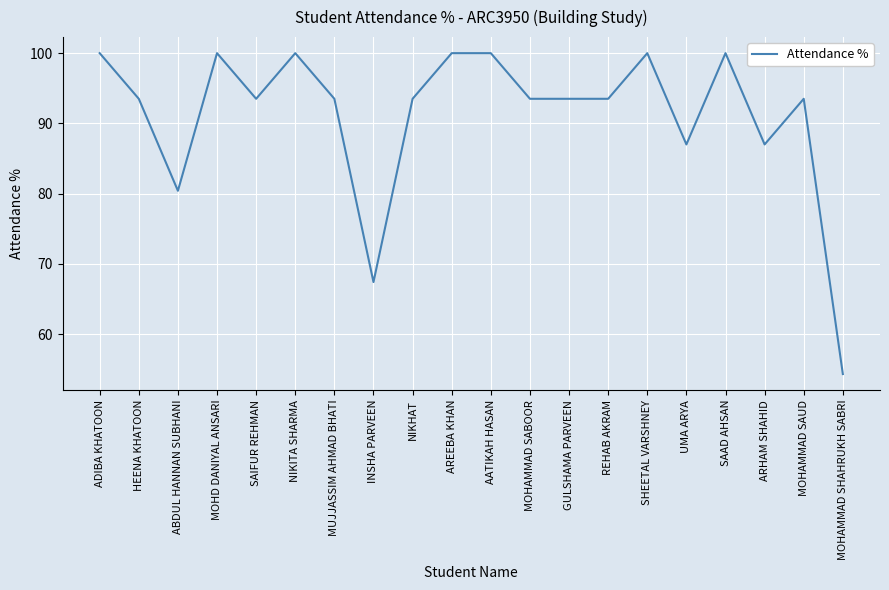

What is the minimum value shown in the chart?

54.3